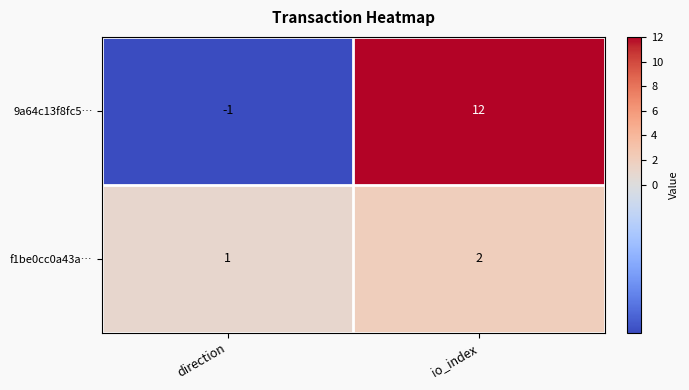

What is the difference between the 9a64c13f8fc5… values at direction and io_index?

13